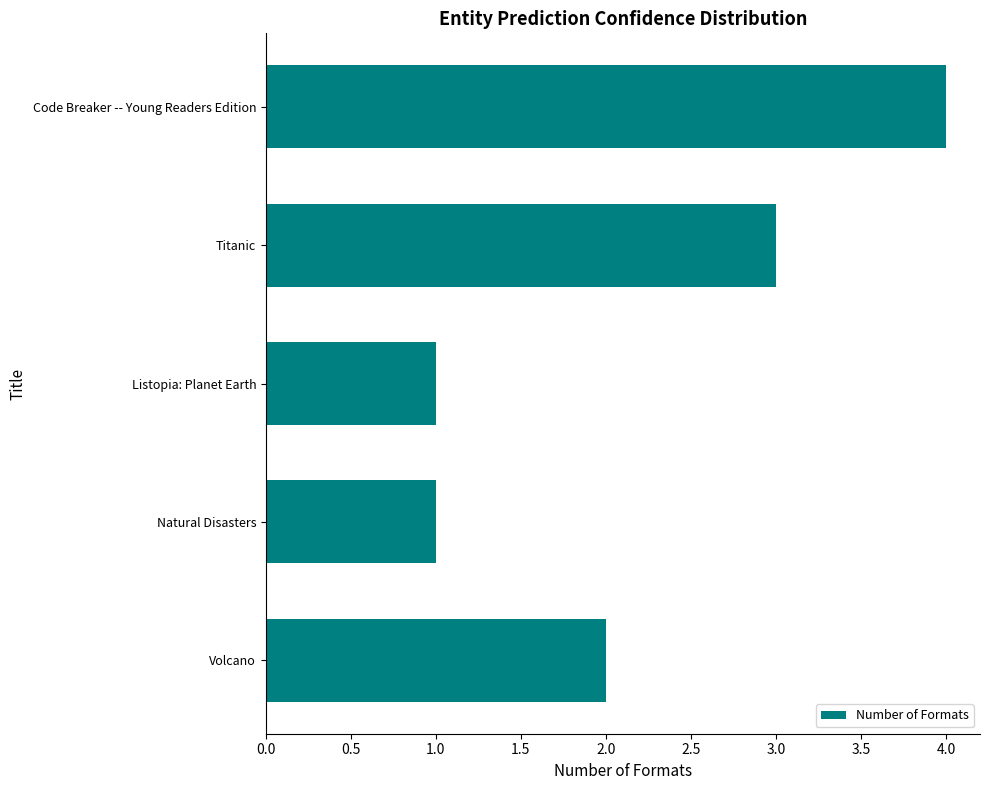

What is the sum of all values?

11